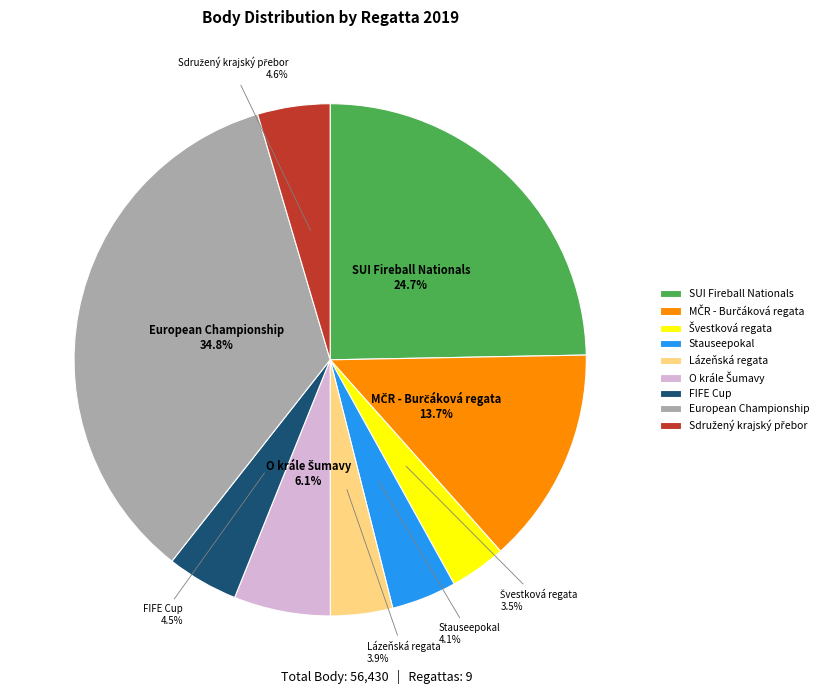

Count the number of slices in the pie.

9